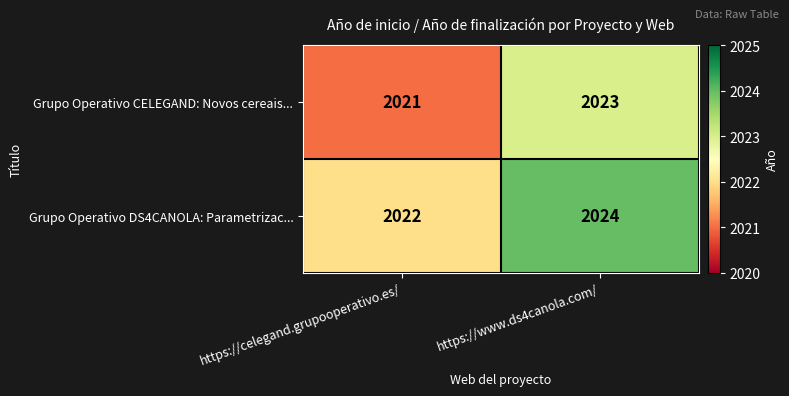

Which category has the highest value in the Grupo Operativo CELEGAND: Novos cereais... series?

https://www.ds4canola.com/